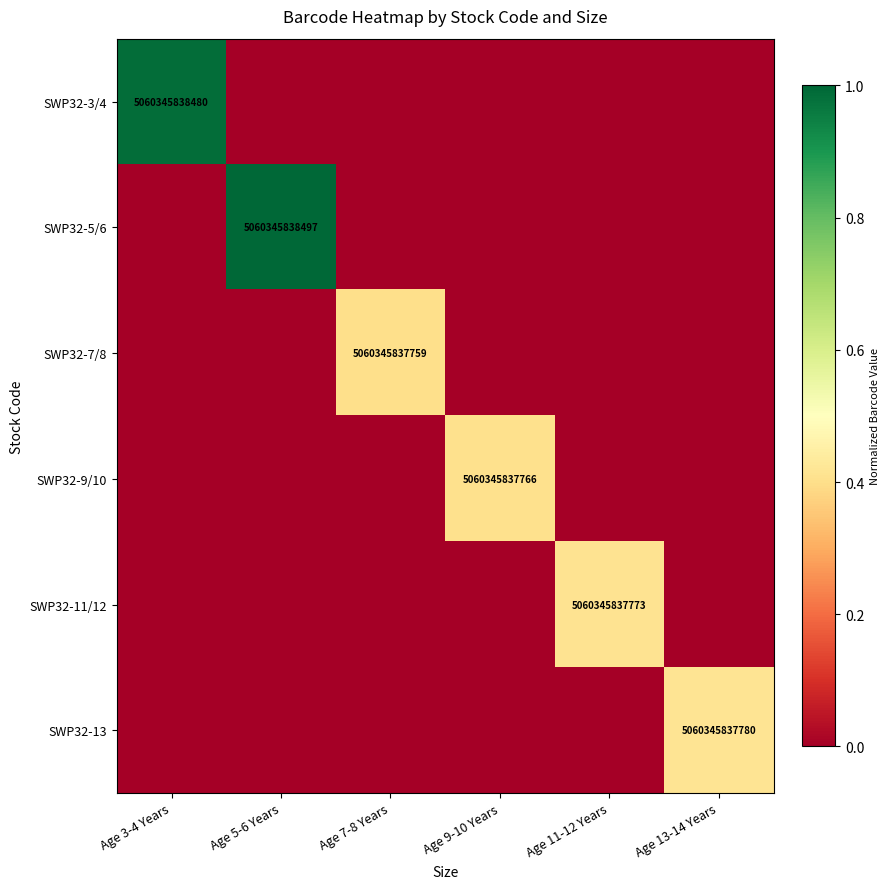

Which category has the lowest value across all series?

Age 5-6 Years